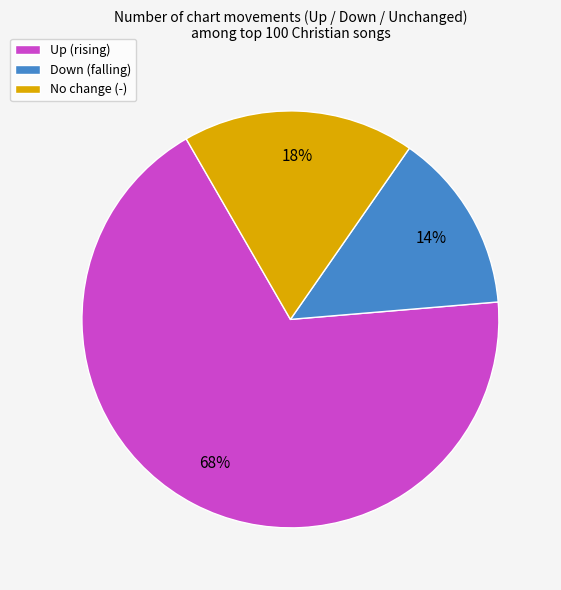

To the nearest percent, what is the average slice percentage?

33%